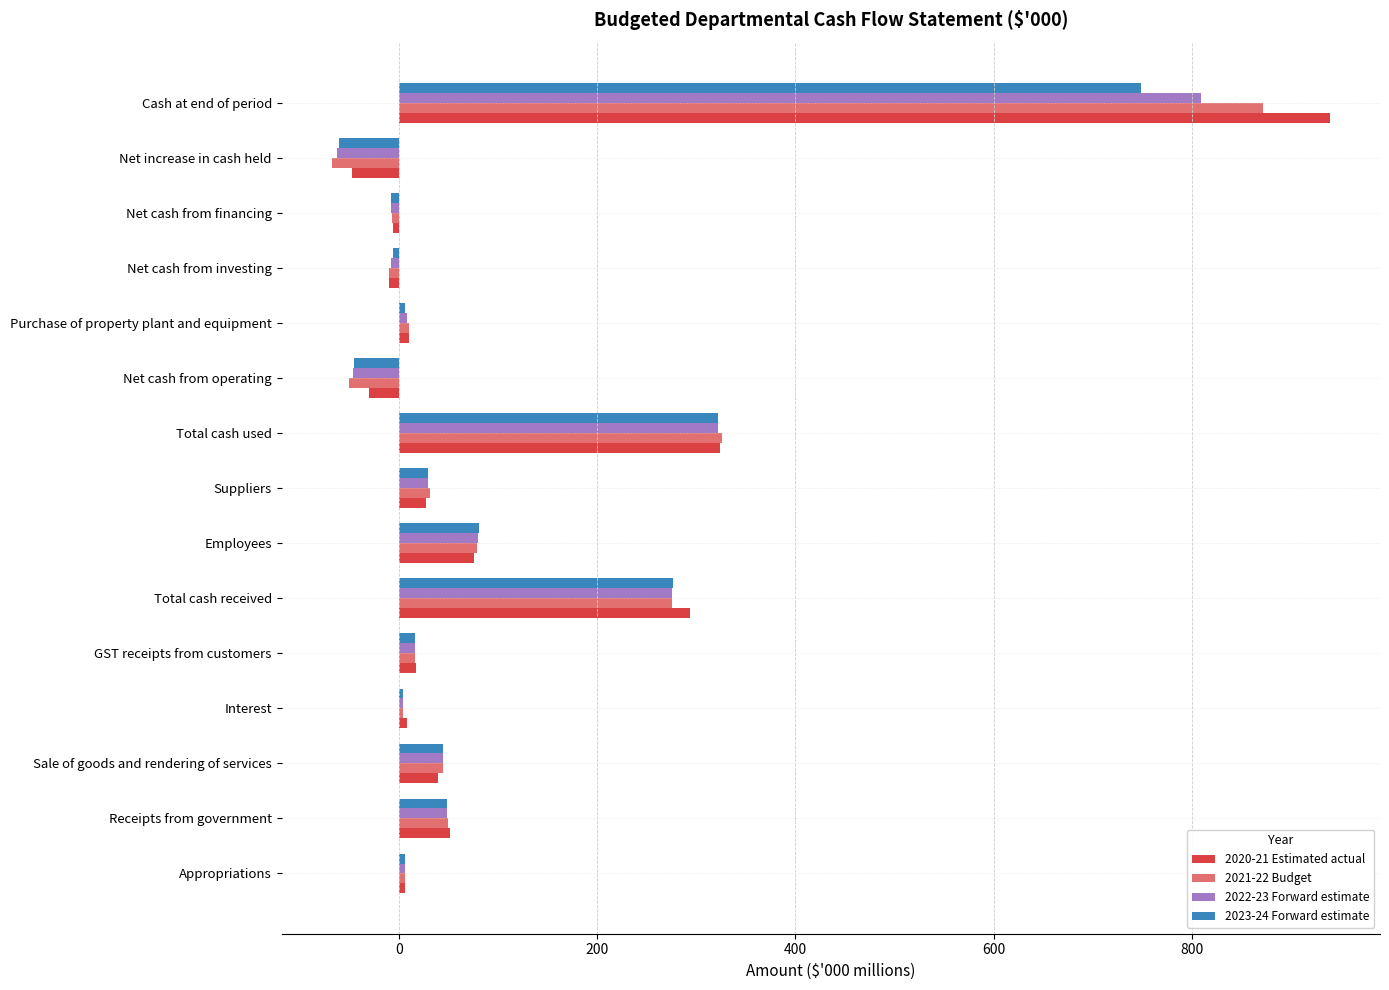

Is it true that 2023-24 Forward estimate equals 83.7 at Receipts from government?

False